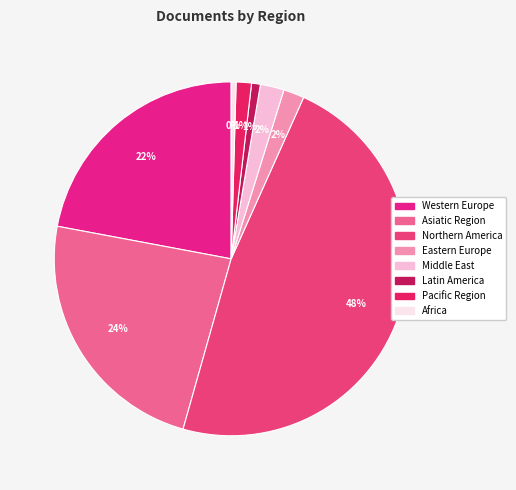

To the nearest percent, what is the average slice percentage?

12%